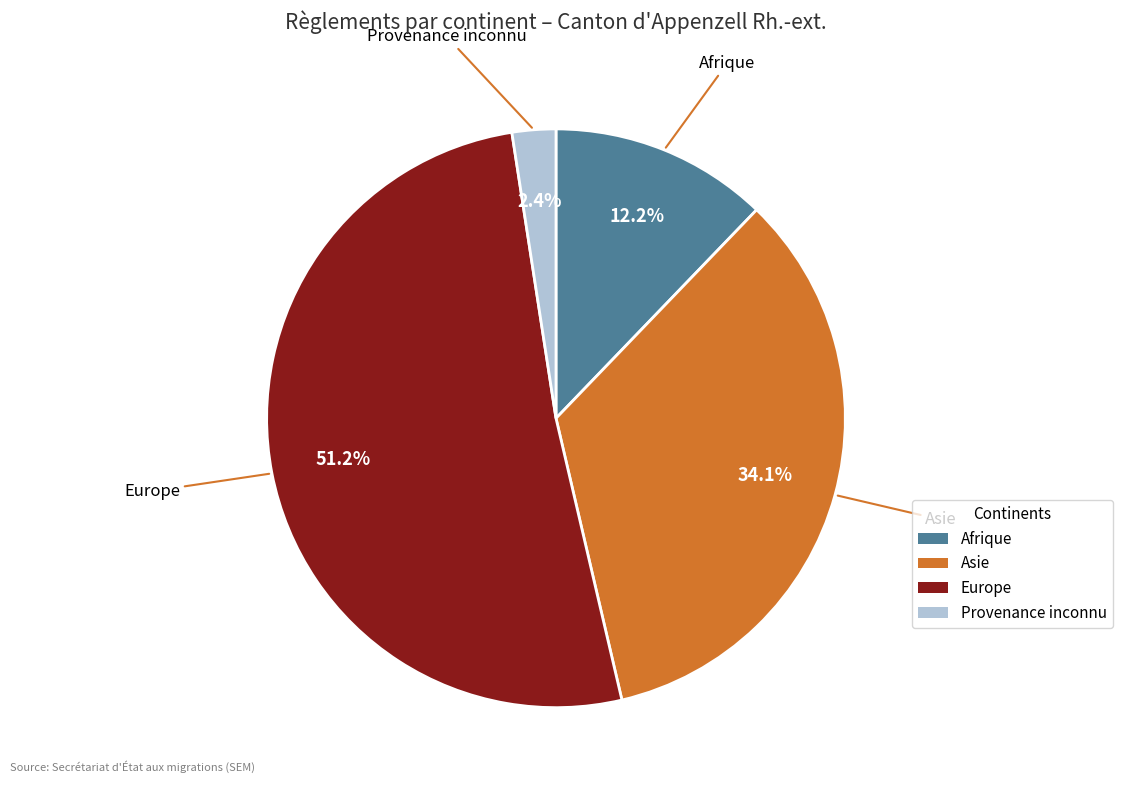

Does Europe represent more than half of the total?

Yes